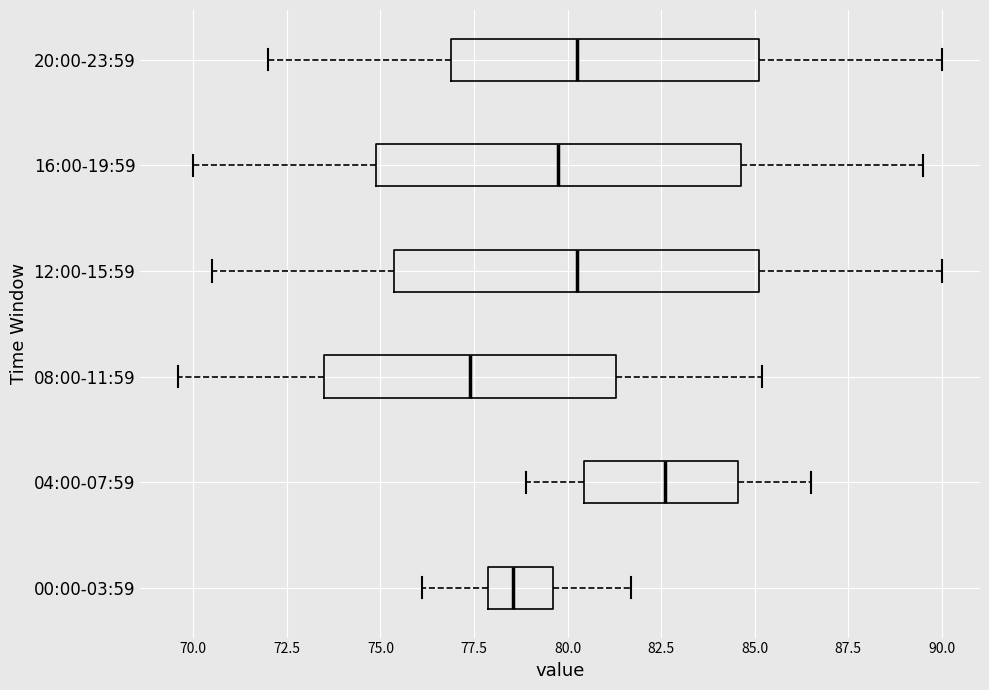

Which box has the furthest to the left median line?

08:00-11:59